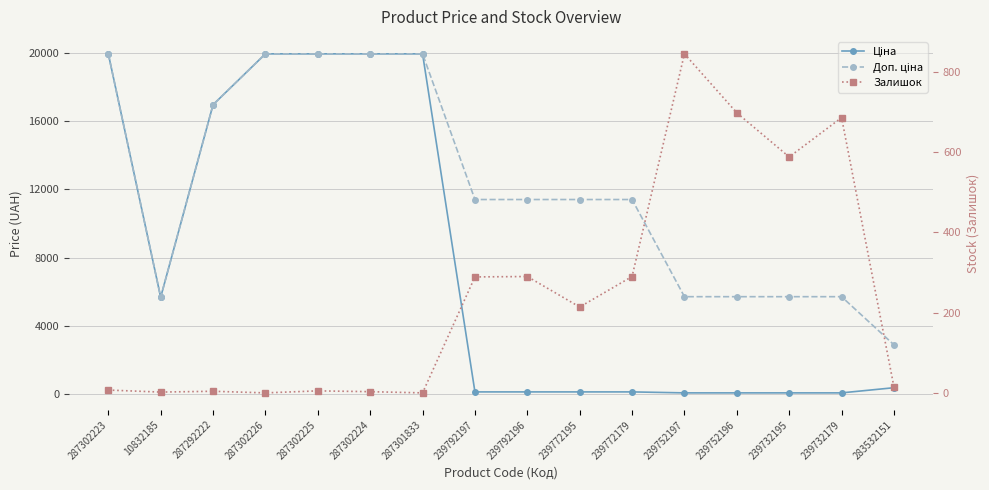

Which series has the largest total across all categories?

Доп. ціна